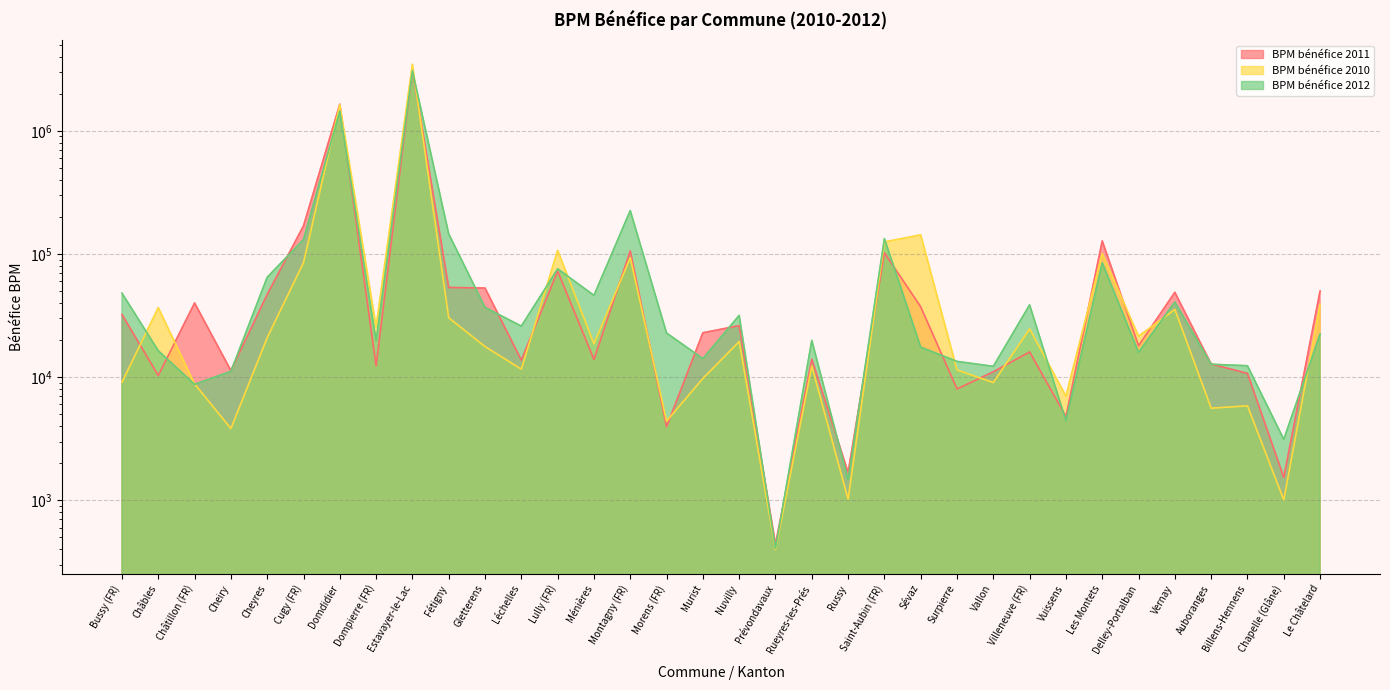

What is the label of the 12th point from the left?

Léchelles